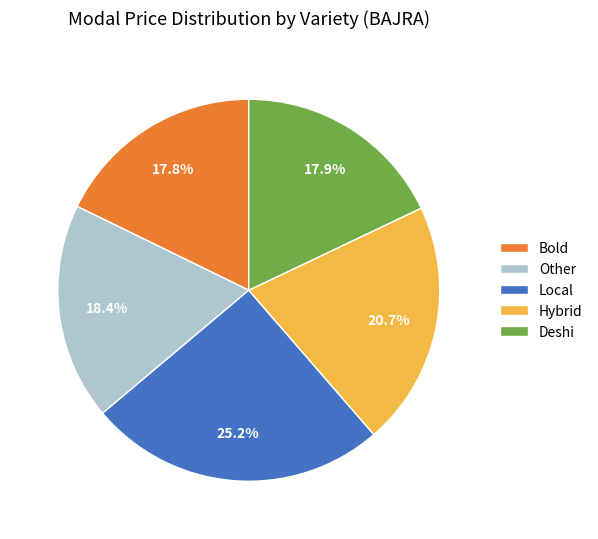

How many segments does this pie chart have?

5